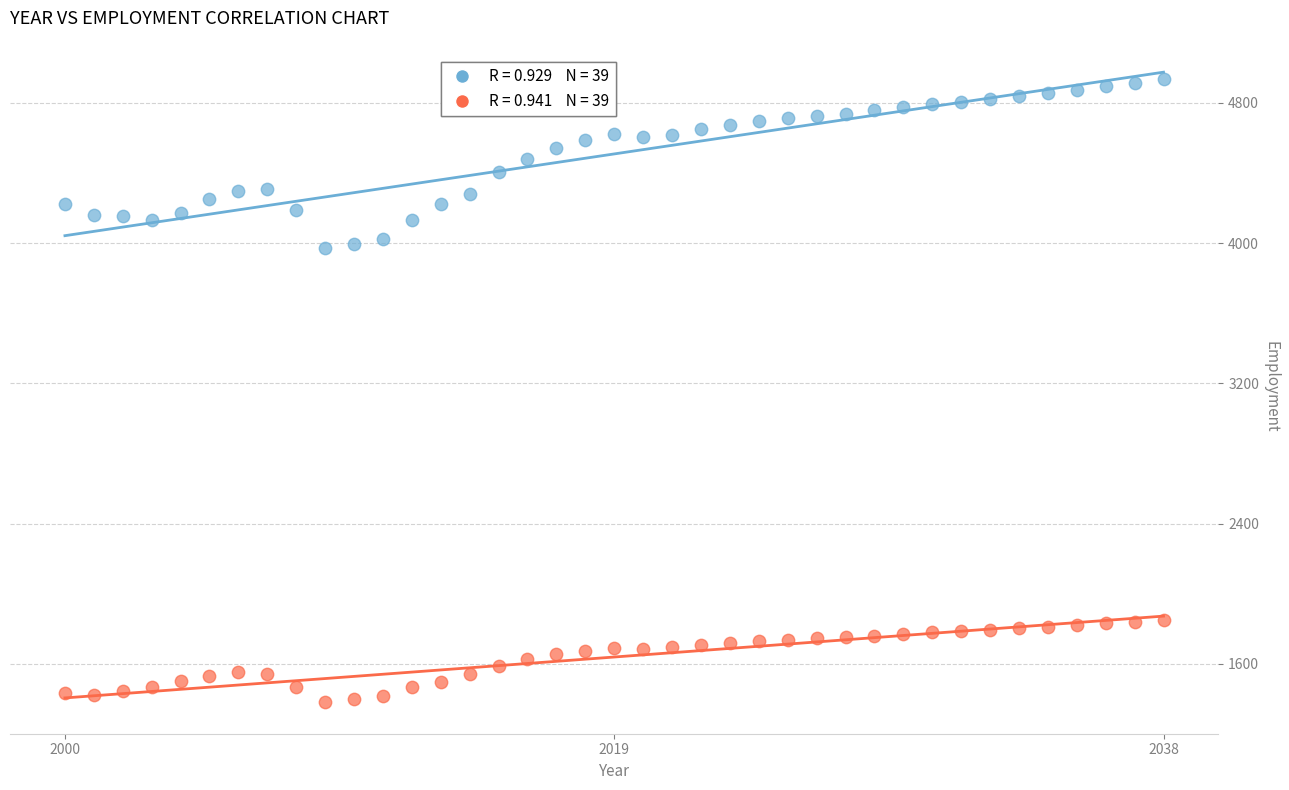

Across all data points, what is the range of Y values (max minus min)?

3554.7